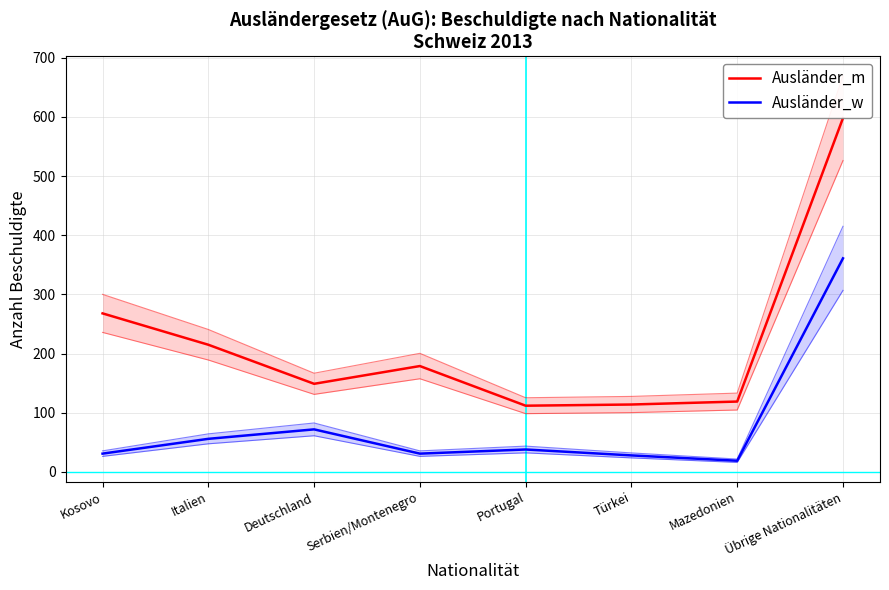

True or false: Ausländer_m and Ausländer_w intersect in this chart.

False